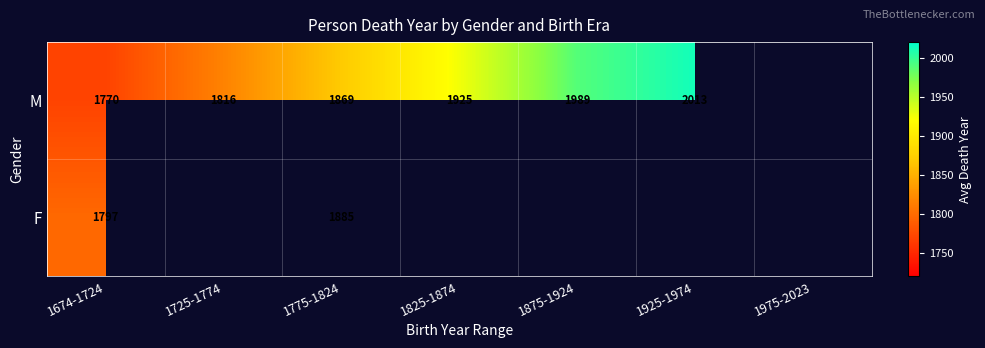

True or false: M has a value of 1869 at 1775-1824.

True